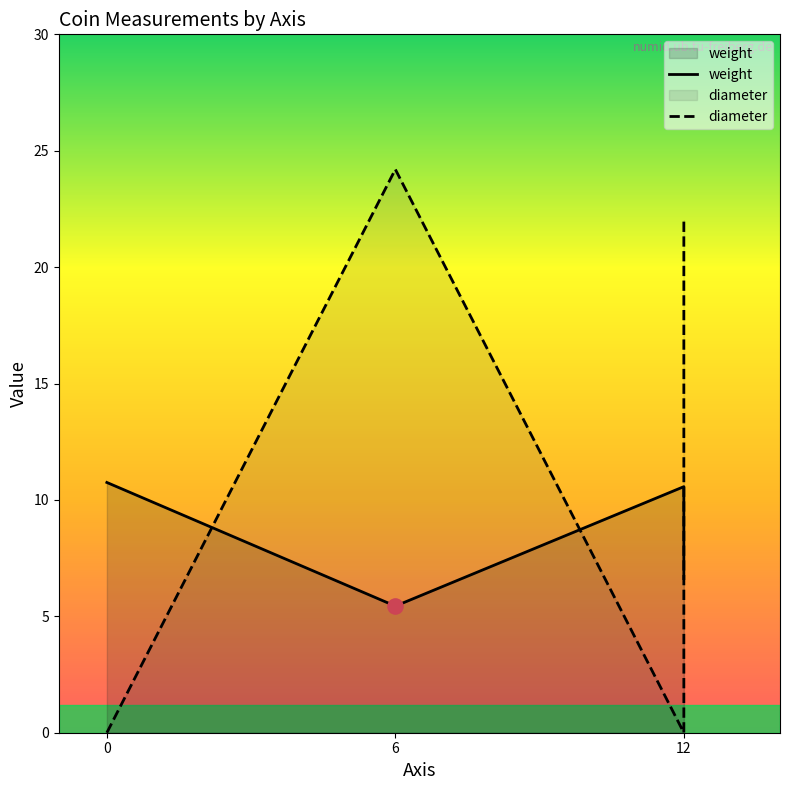

Which series has the largest total across all categories?

diameter